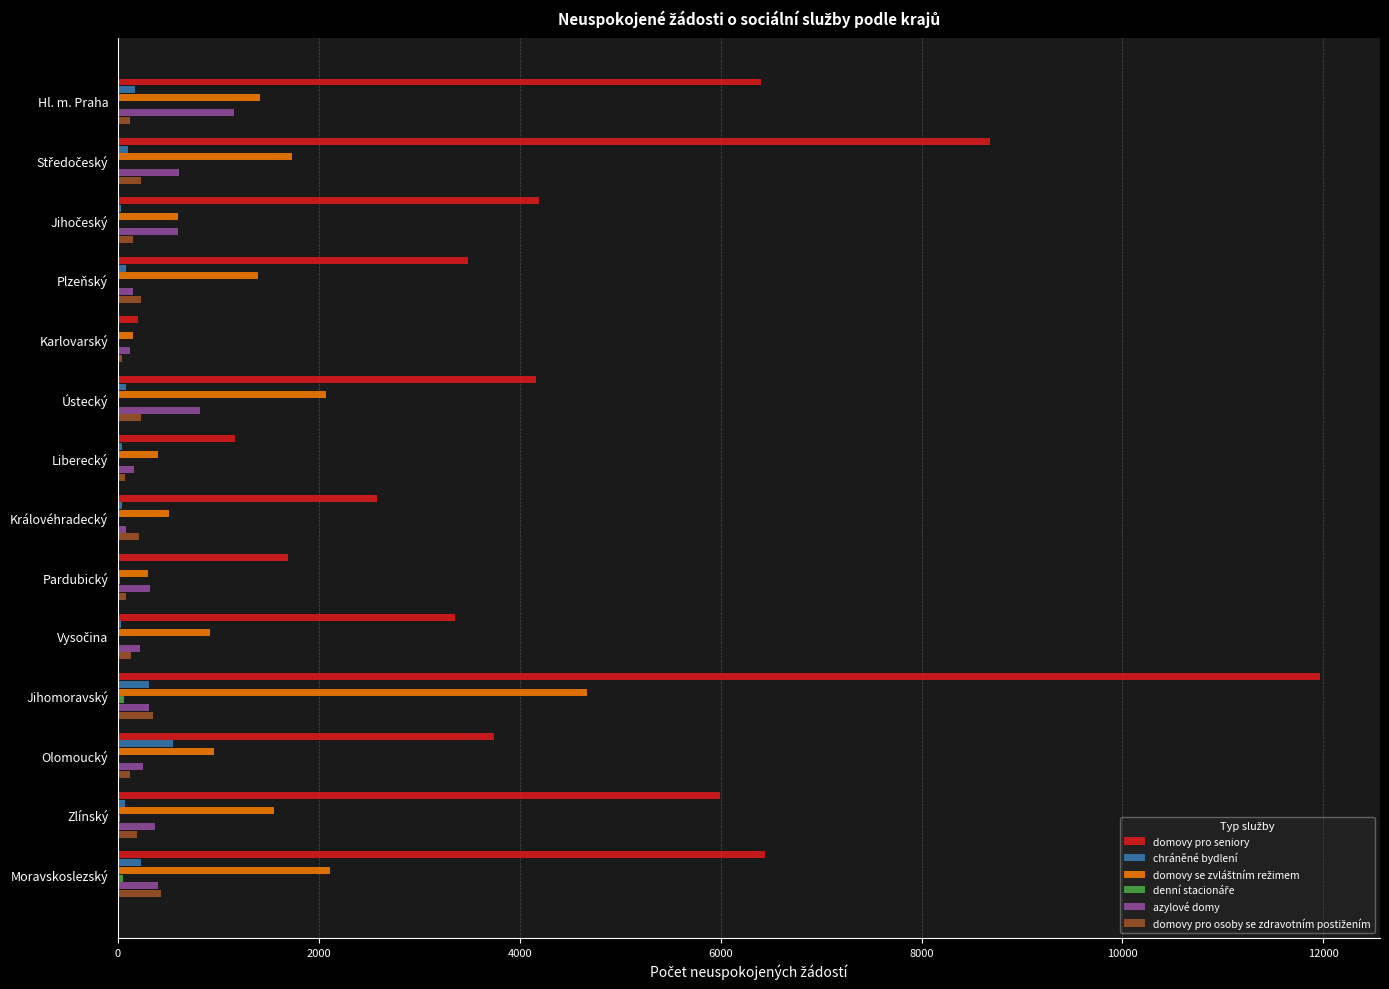

Which series has the largest total across all categories?

domovy pro seniory